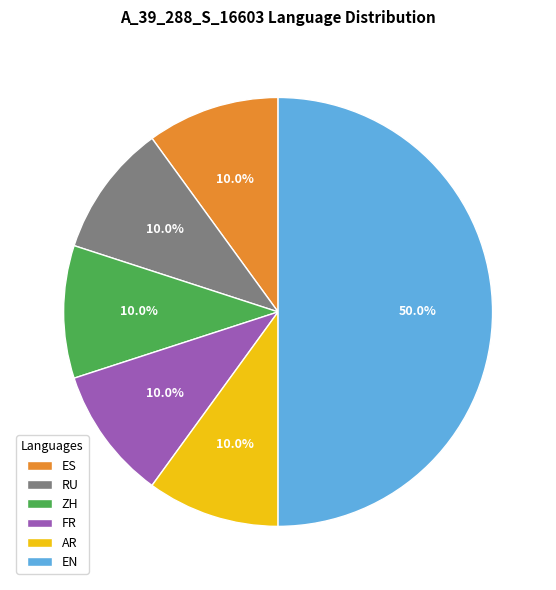

What is the largest slice in the pie chart?

EN